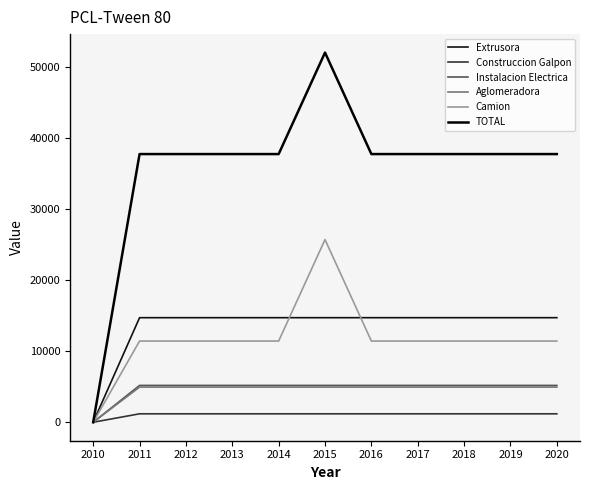

True or false: Camion has more than 0 interior local peaks.

True